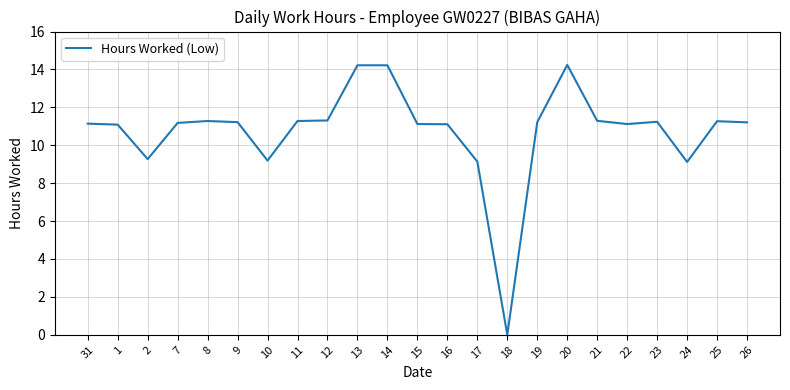

What is the sum of the values at 11 and 17?

20.4